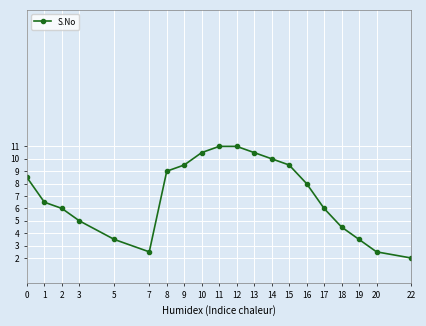

What value does the data have at 17?

6.0